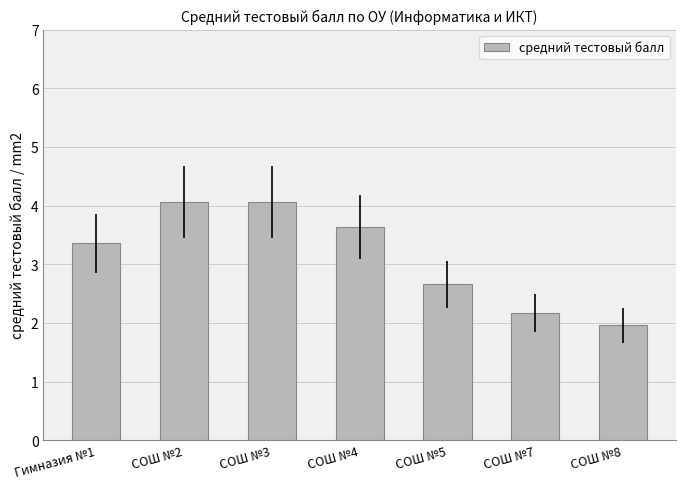

Does the chart contain any negative values?

No